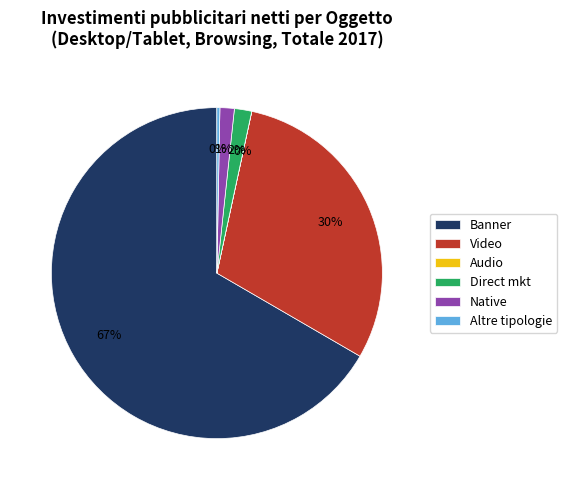

Is it true that Banner is 67% of the pie?

True